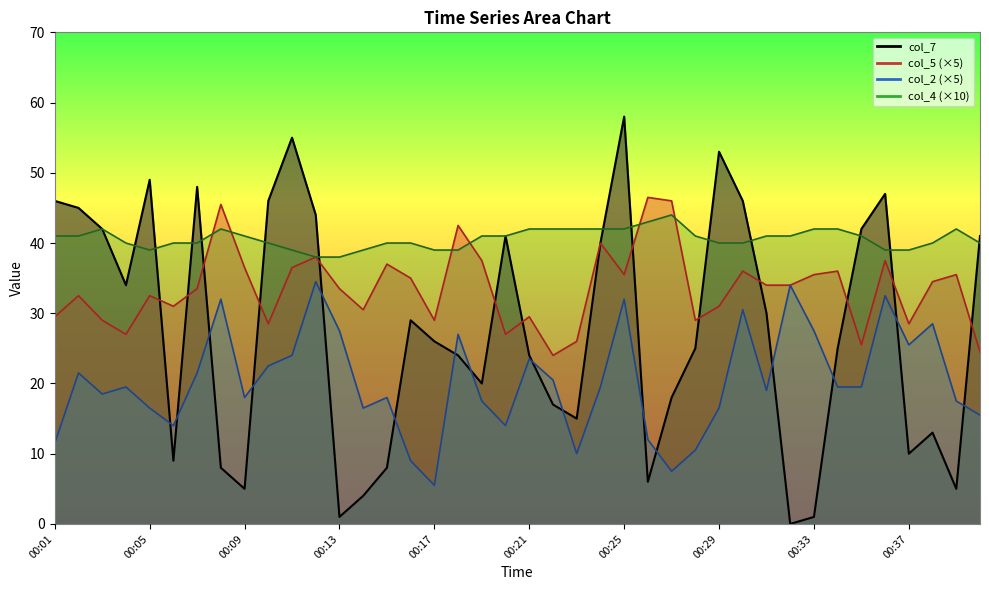

What is the difference between the col_4_line values at 29 and 31?

1.0